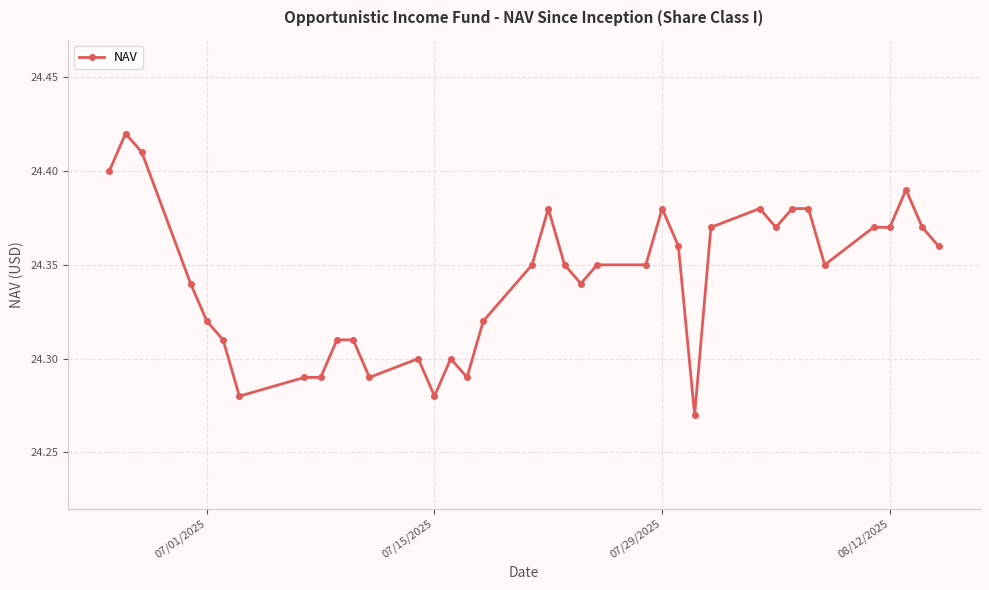

What is the sum of all values?

900.7